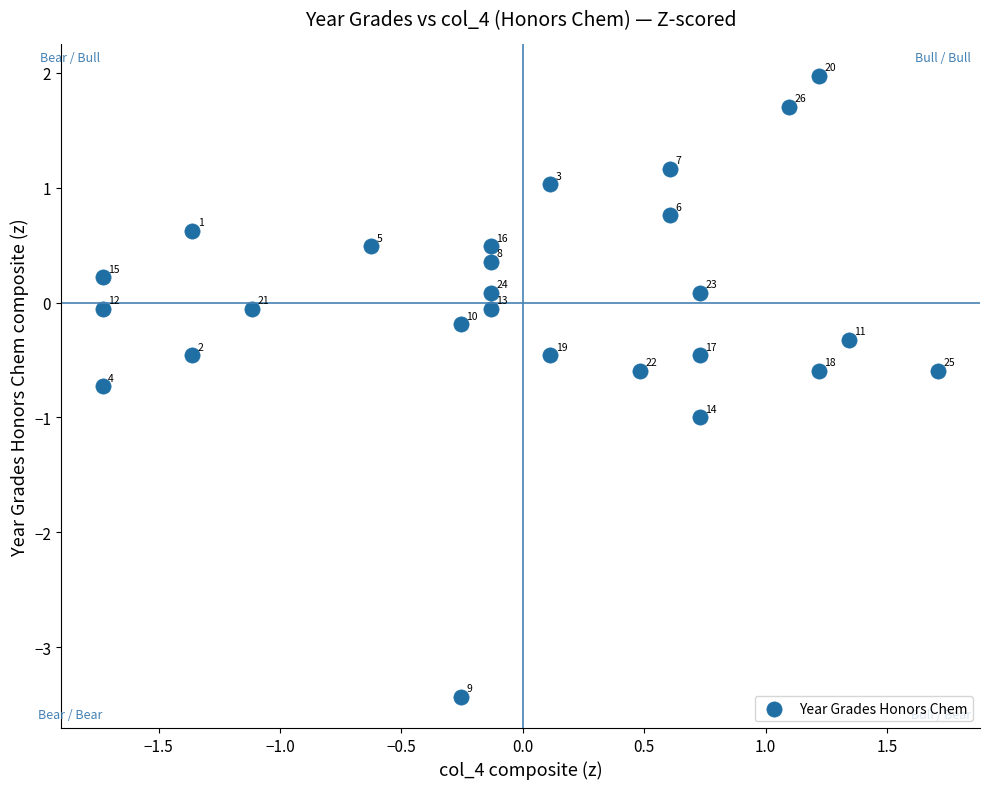

What is the range of X values (max minus min)?

3.4